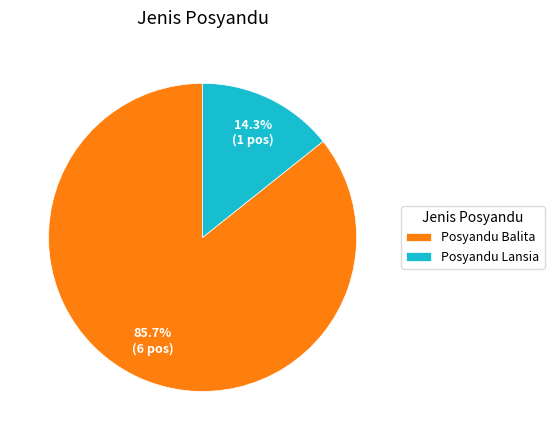

The Posyandu Lansia slice represents 28% of the pie. True or false?

False